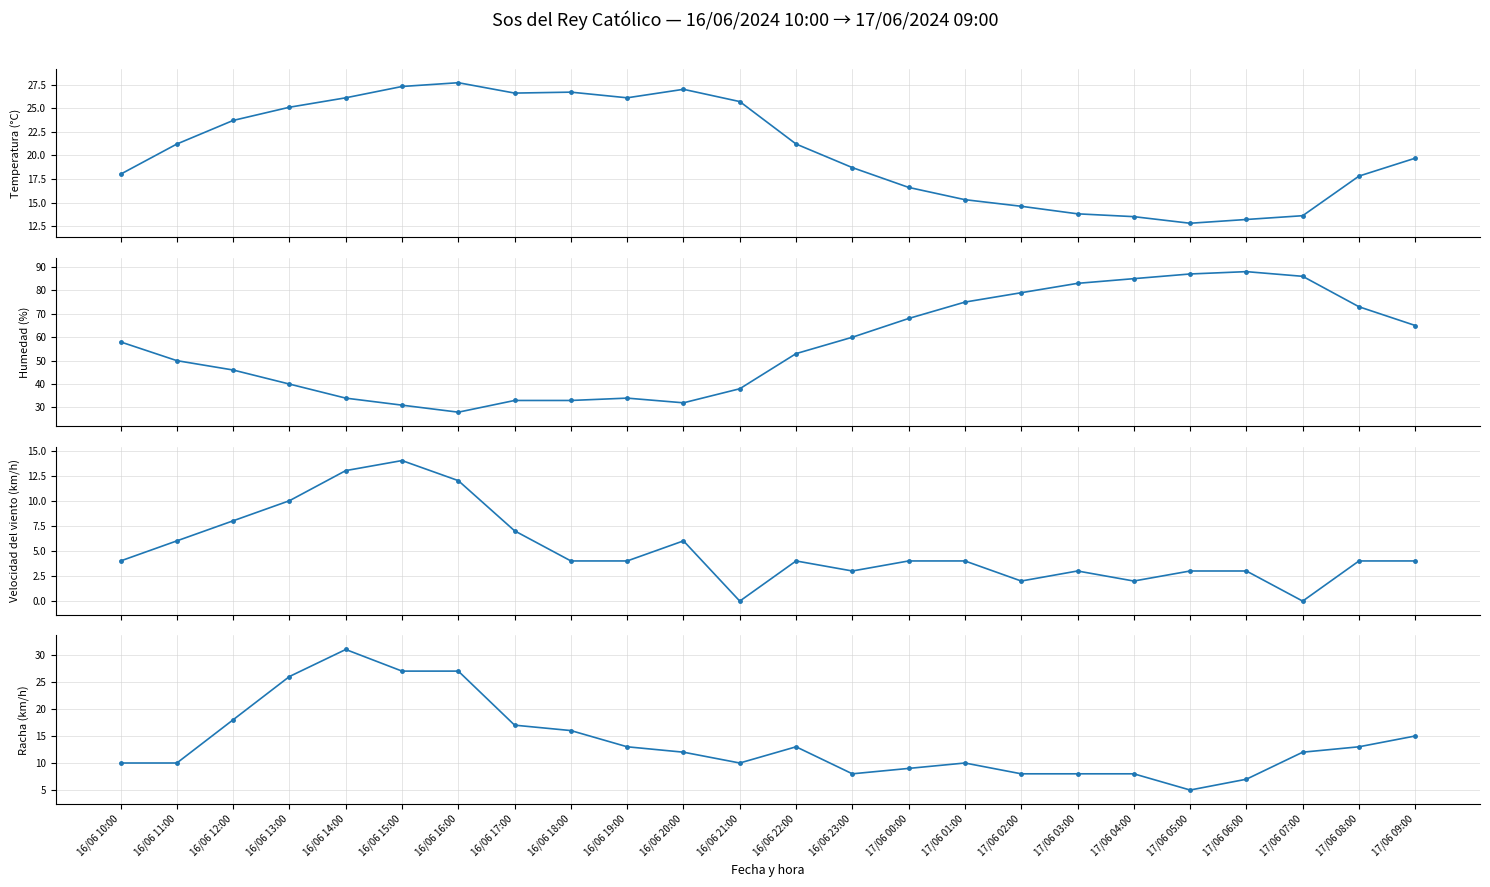

At which category does the chart reach its minimum across all series?

16/06 21:00